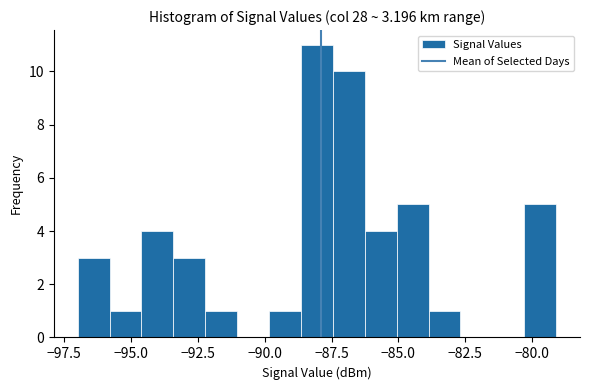

Around what value on the x-axis is the tallest bar? Give the approximate position of its centre, as read against the axis.

-88.0